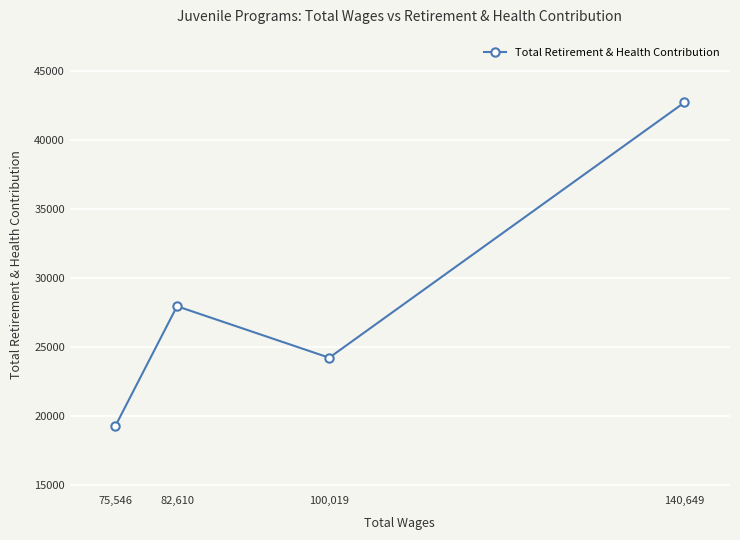

What is the greatest value displayed?

42702